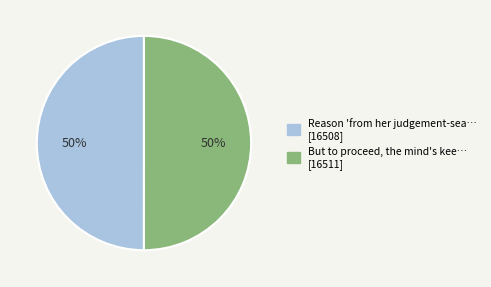

To the nearest percent, what is the average slice percentage?

50%